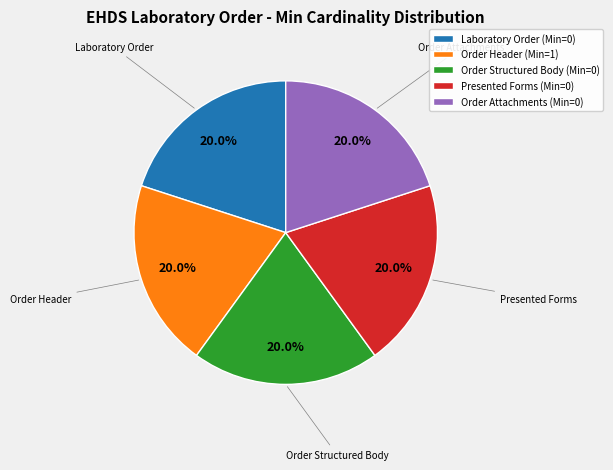

Does Laboratory Order (Min=0) represent more than half of the total?

No